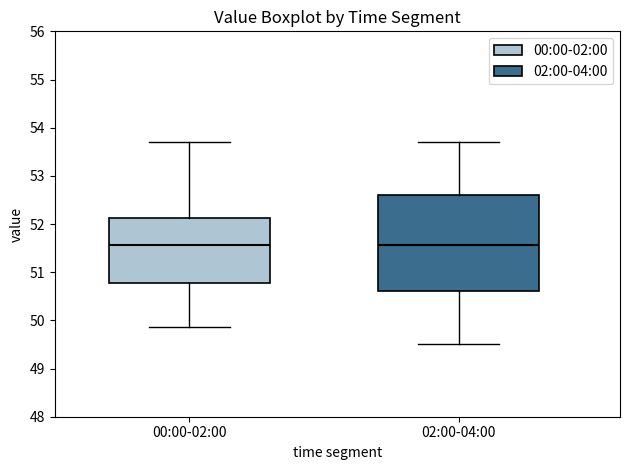

Which box is the tallest, from its lower edge to its upper edge?

02:00-04:00